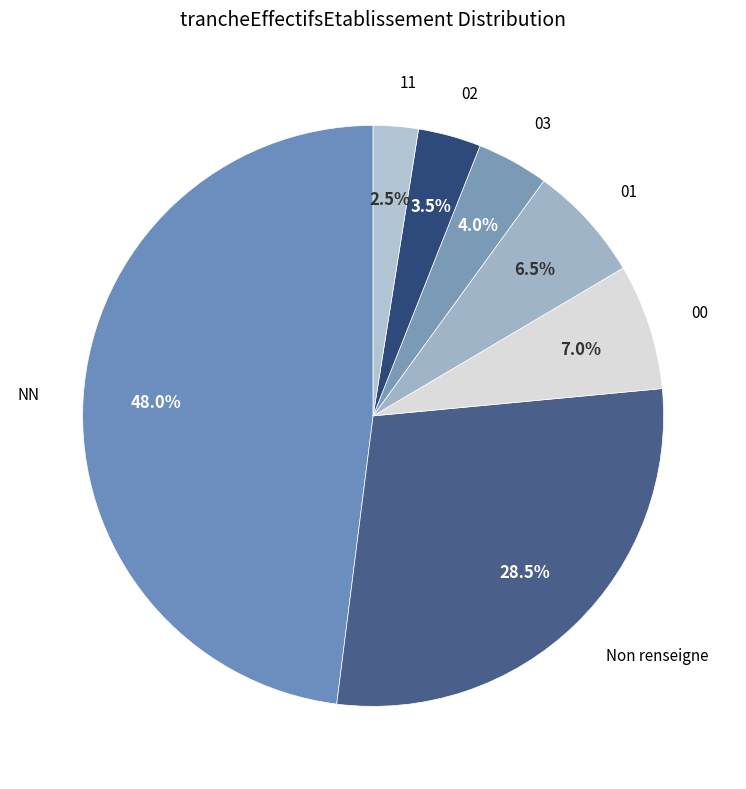

What is the smallest slice in the pie chart?

11